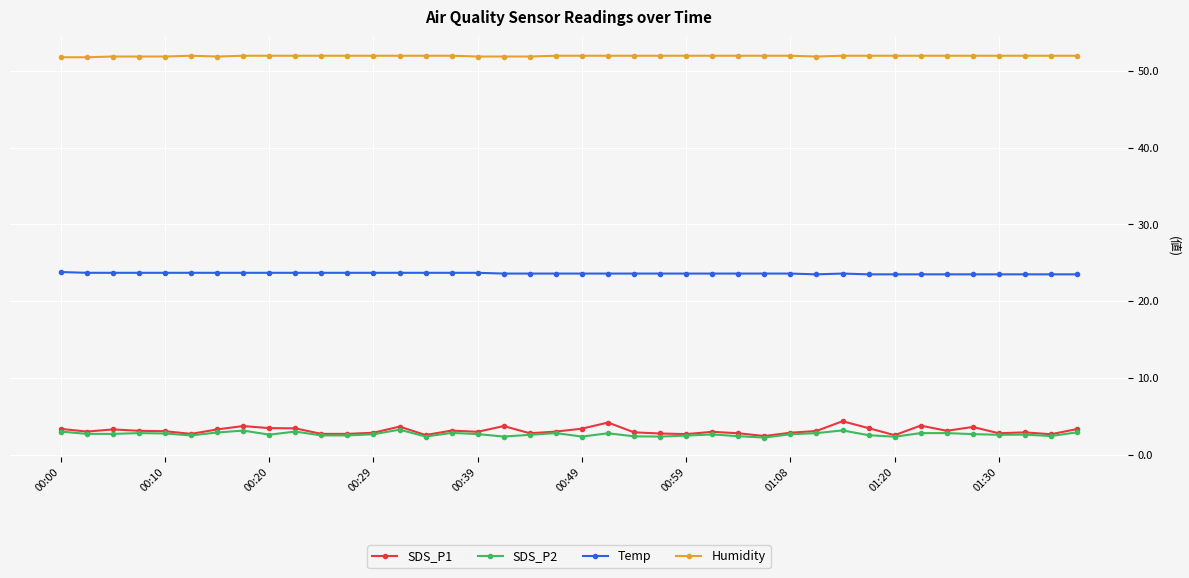

What is the value of the Temp point at the 4th from the left?

23.7